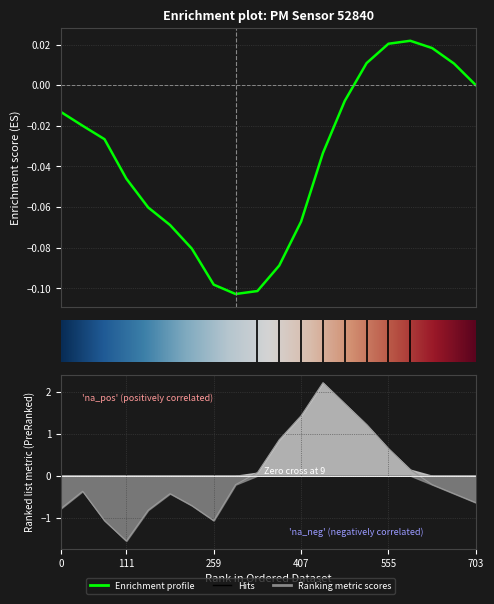

What is the smallest value displayed?

-1.6